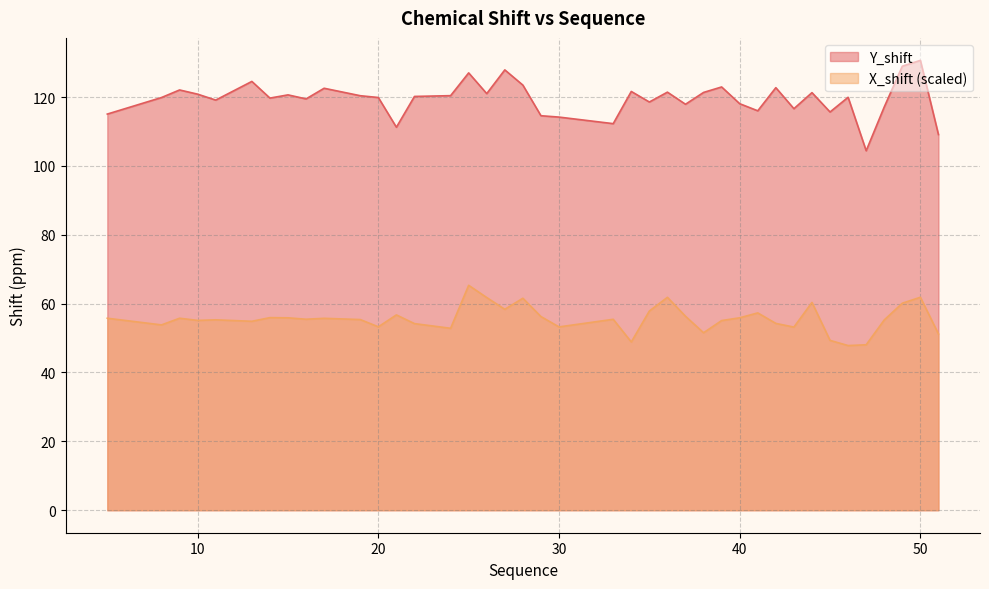

What is the value of the X_shift point at the 31st from the left?

54.3